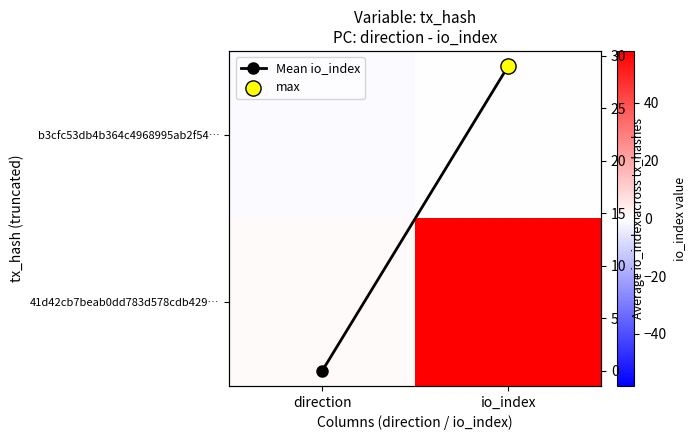

What is the greatest value displayed?

58